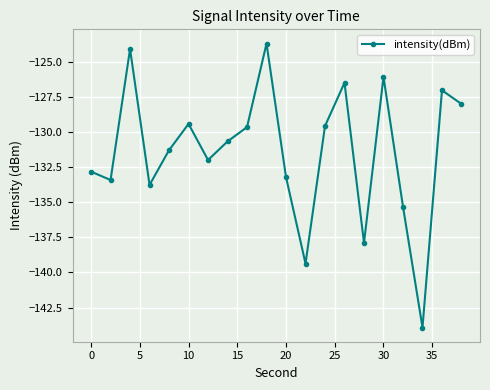

How many lines are shown in the chart?

1